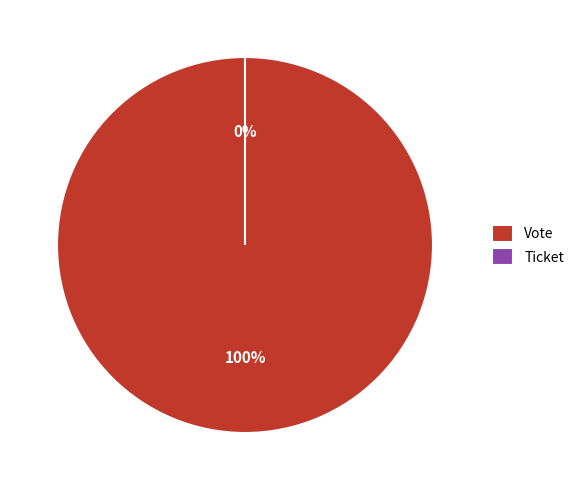

Rank the categories by value from highest to lowest.

Vote, Ticket